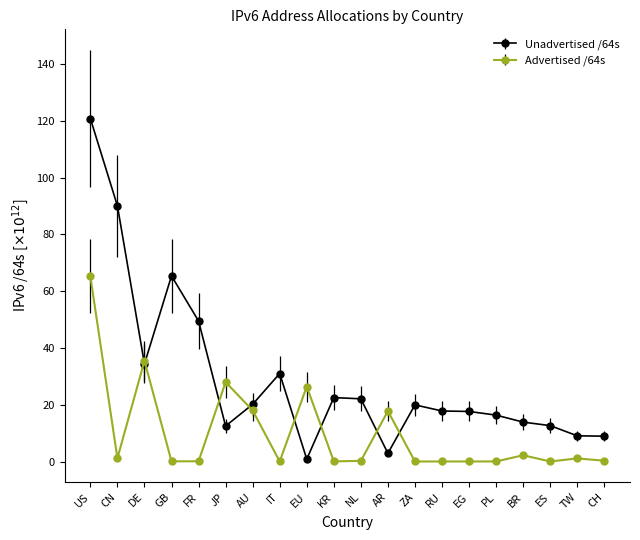

List the series in order of their peak value, lowest first.

Advertised /64s, Unadvertised /64s